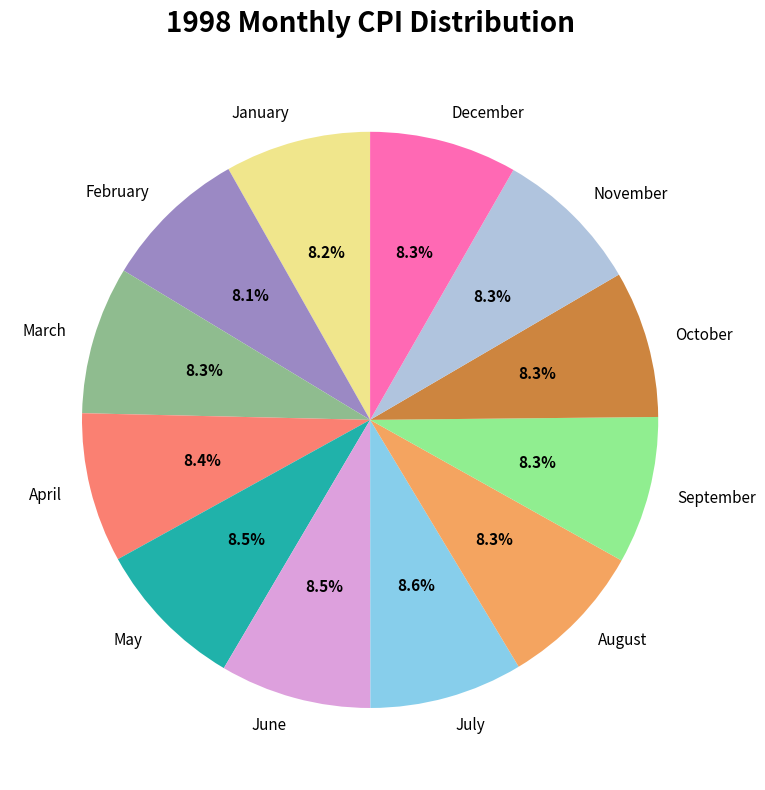

What is the ratio of the value at June to the value at December?

1.0